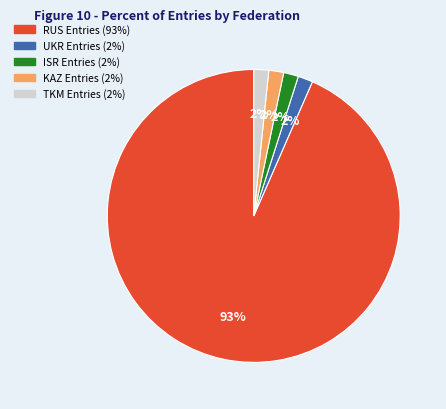

Is there any slice that represents more than half of the pie?

Yes